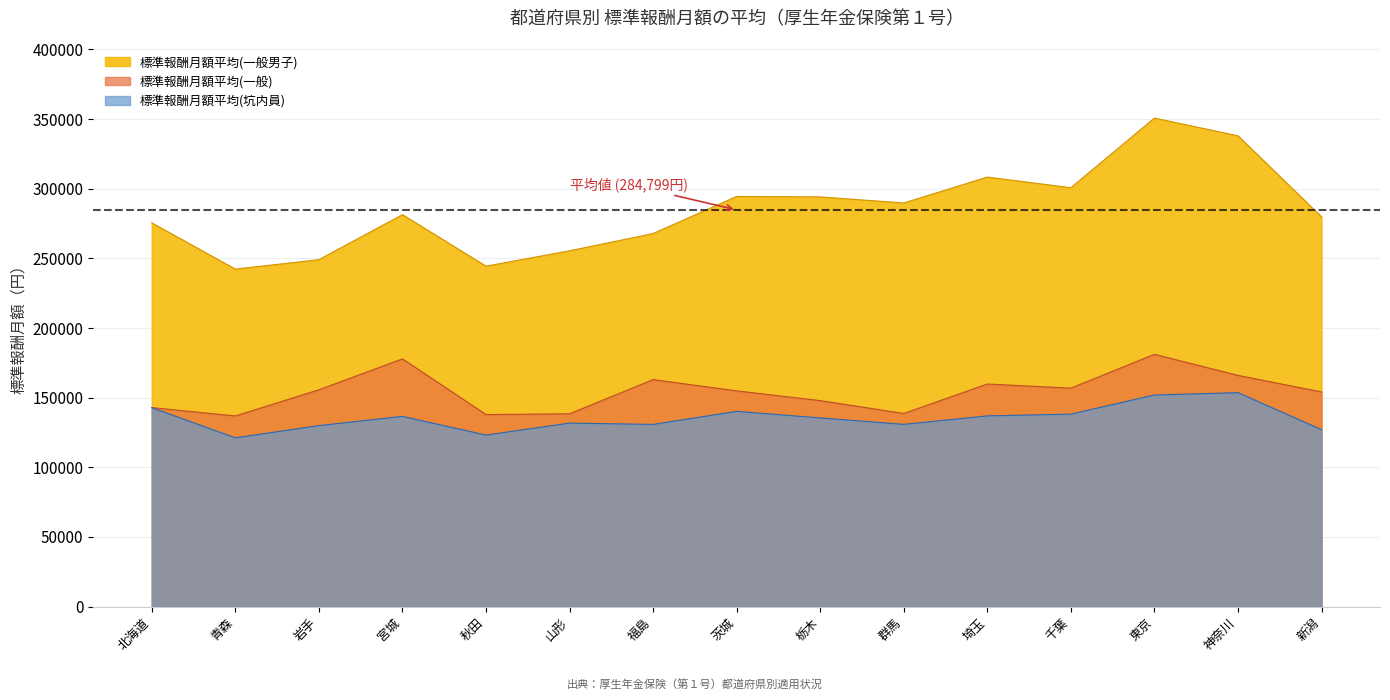

Is it true that 標準報酬月額平均(一般男子) equals 294478 at 茨城?

True